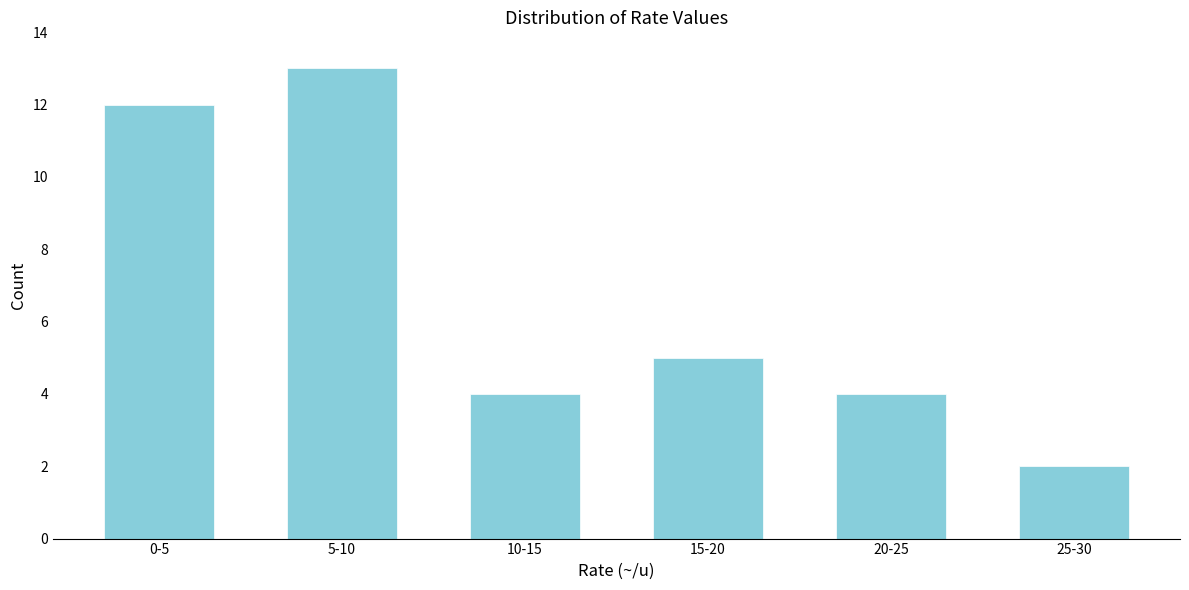

Reading right to left, what are all the values shown in this chart?

25-30=2	20-25=4	15-20=5	10-15=4	5-10=13	0-5=12